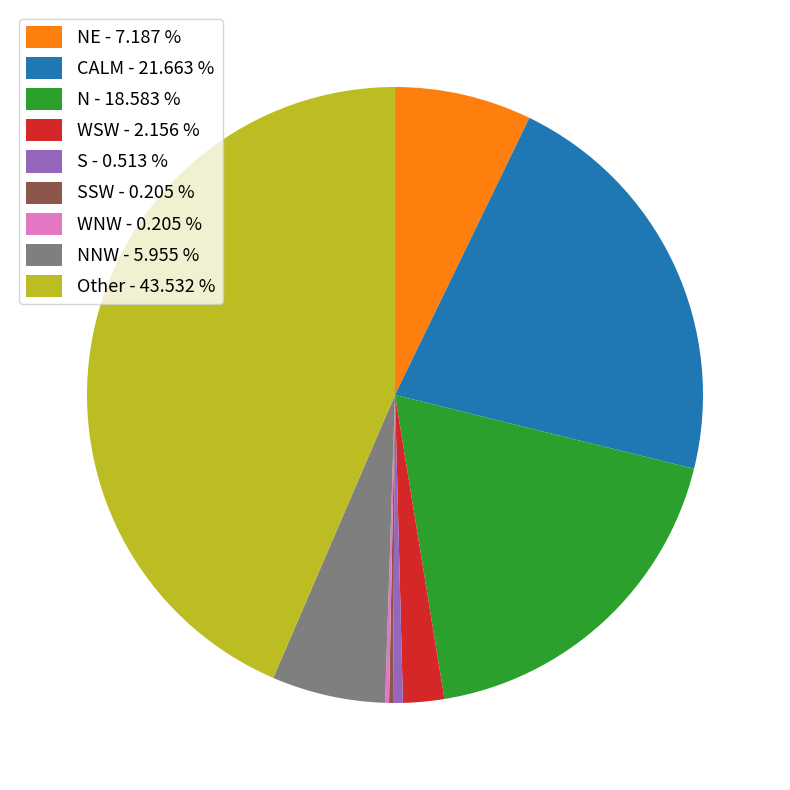

Do NNW - 5.955 % and NE - 7.187 % together represent more than half of the pie?

No